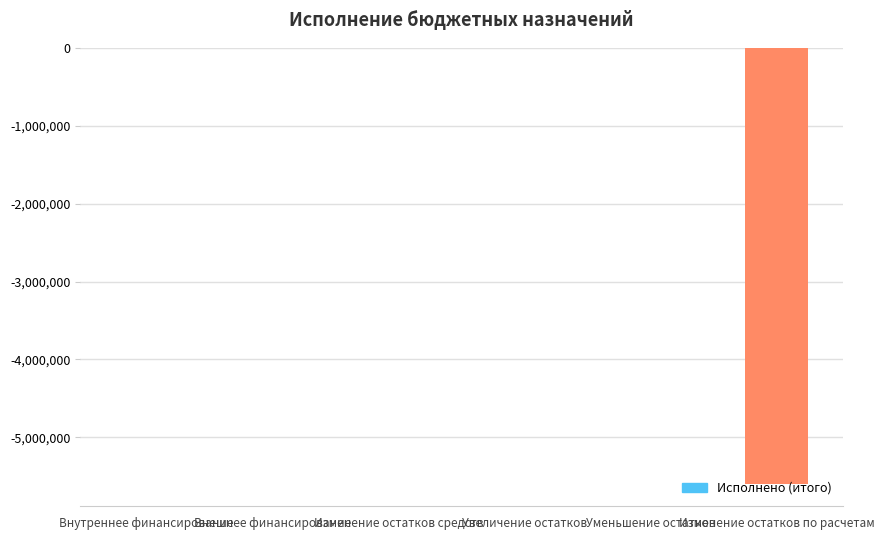

Count the number of data series in this chart.

1